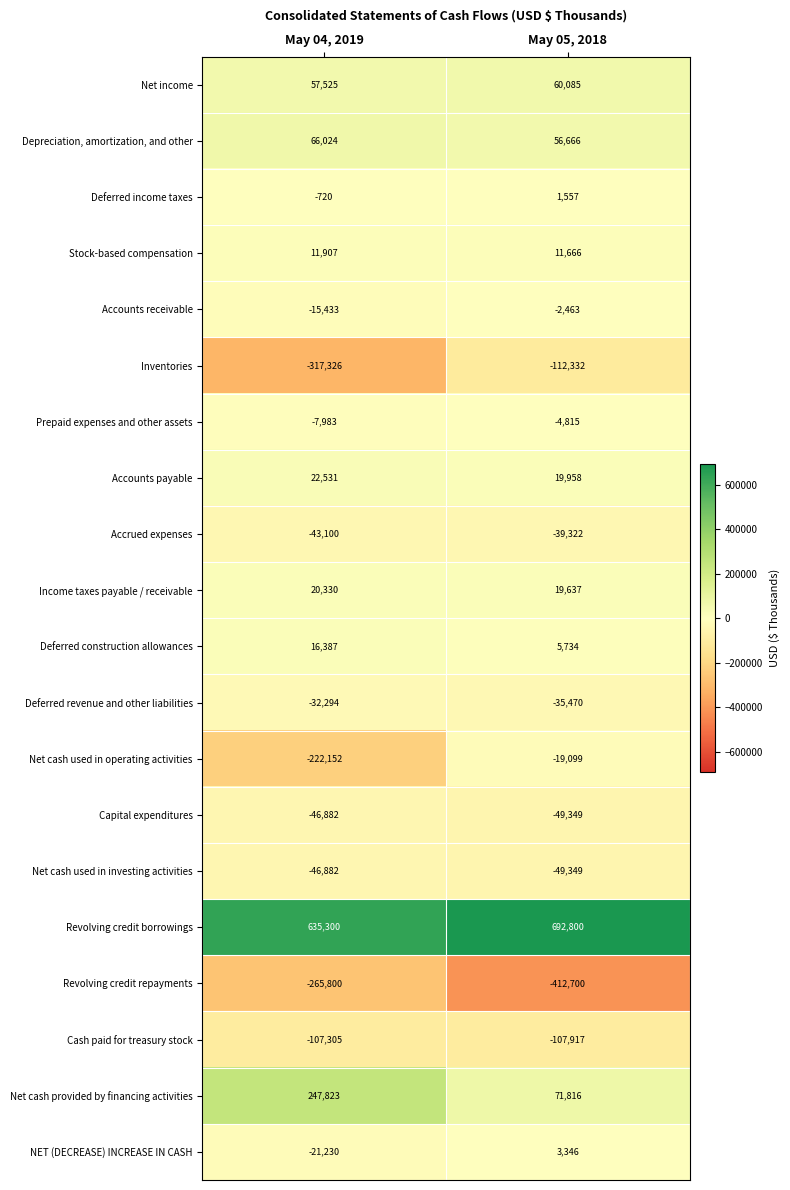

What is the difference between the Net cash provided by financing activities values at May 05, 2018 and May 04, 2019?

176007